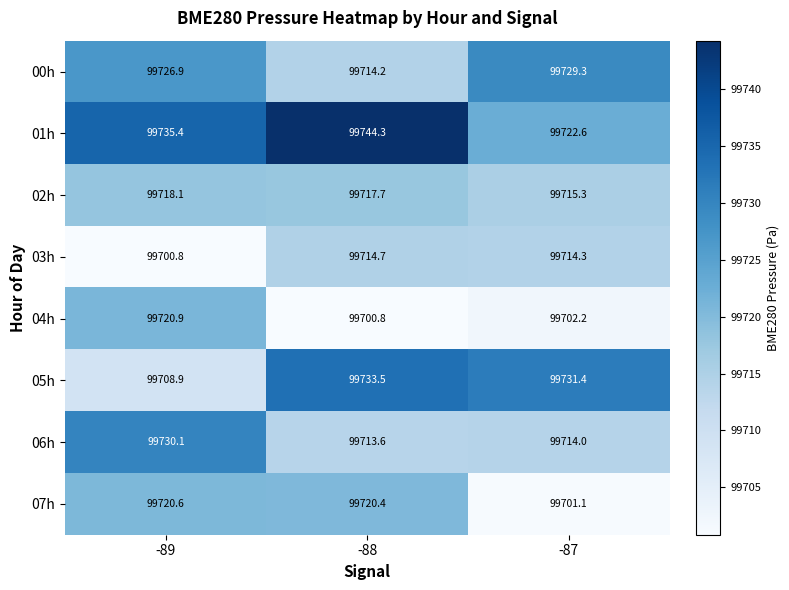

At which category is the sum across all series the highest?

-89